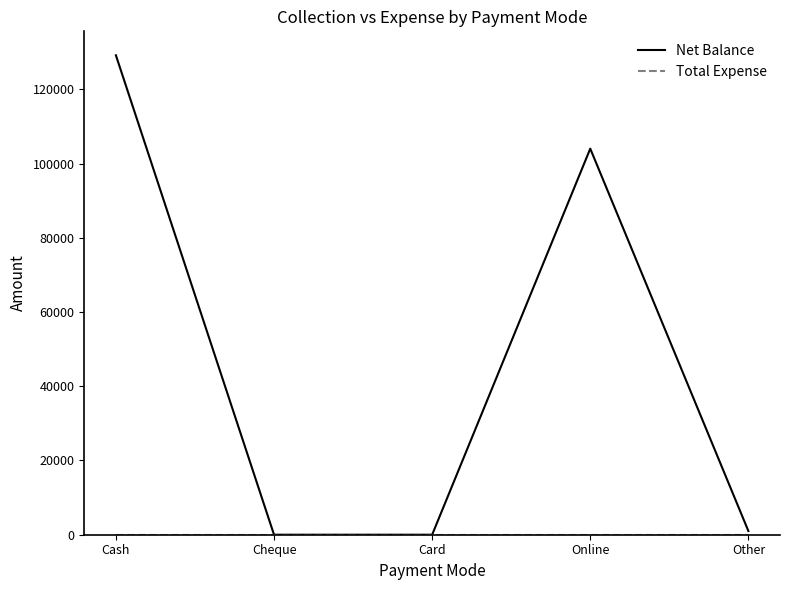

The value of Net Balance at Online is 173060. True or false?

False